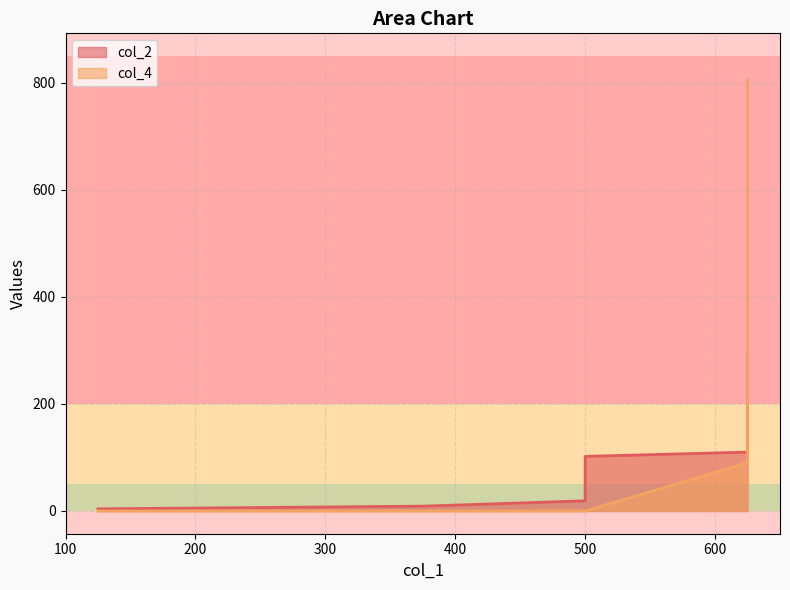

Where does the col_2 series first go above 102?

625